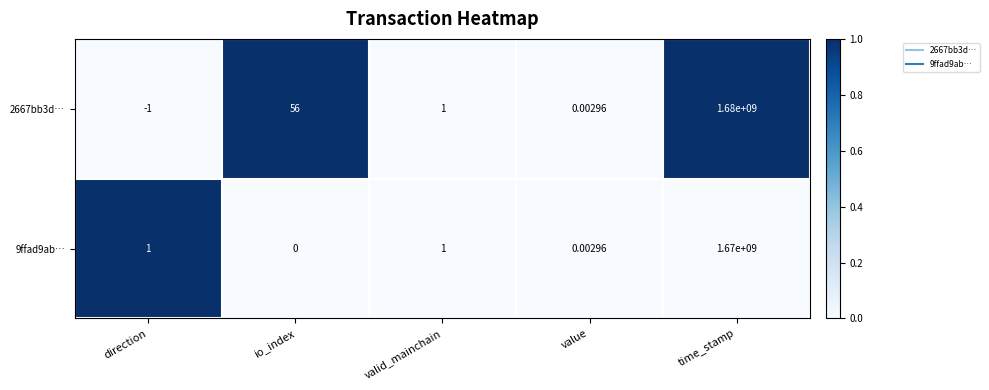

At which label does 2667bb3d… reach its peak?

time_stamp